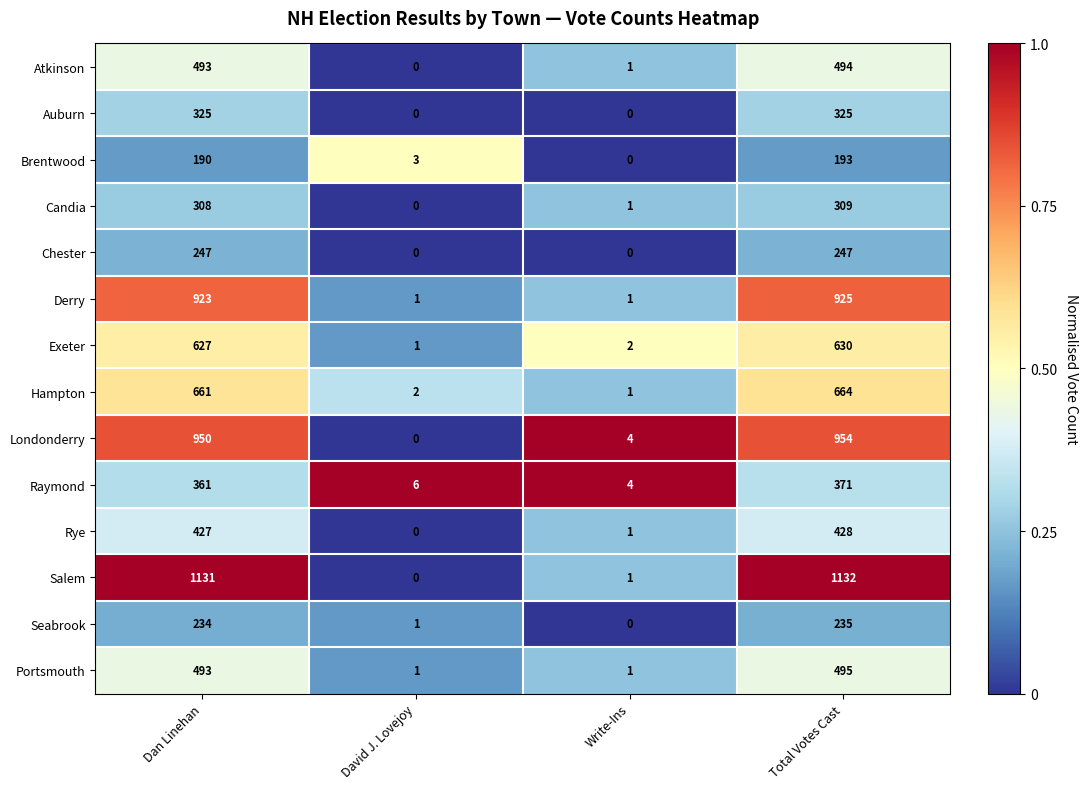

The value of Candia at Dan Linehan is 175. True or false?

False